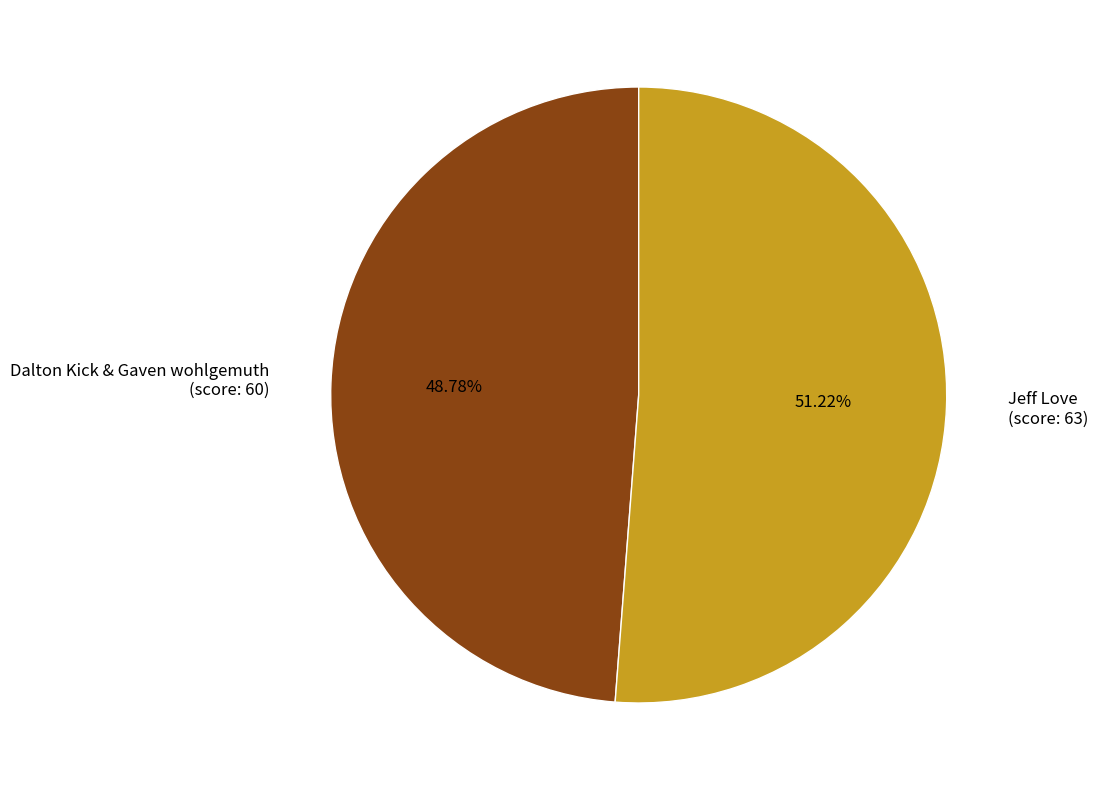

Is the sum of Dalton Kick & Gaven wohlgemuth (score: 60) and Jeff Love (score: 63) greater than half?

Yes